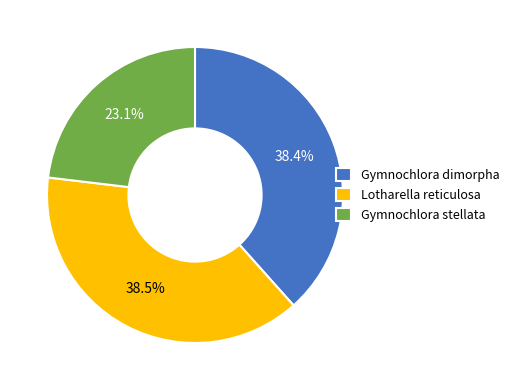

Does Gymnochlora dimorpha account for over 50% of the chart?

No